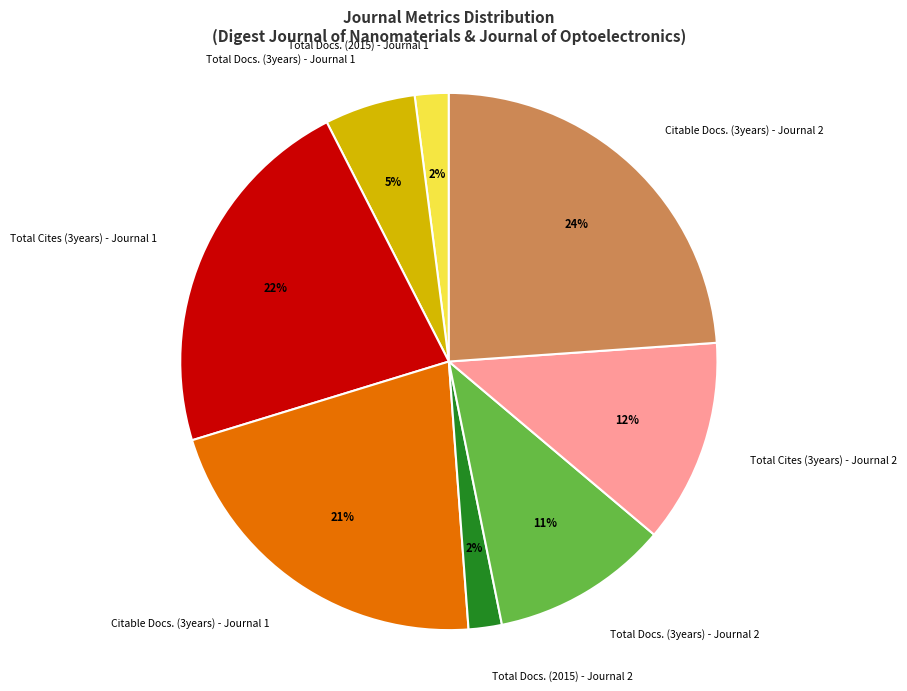

To the nearest percent, what is the average slice percentage?

12%